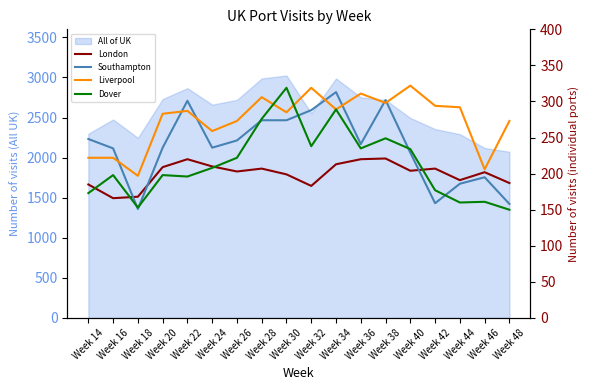

True or false: Southampton and Liverpool cross at least once.

True